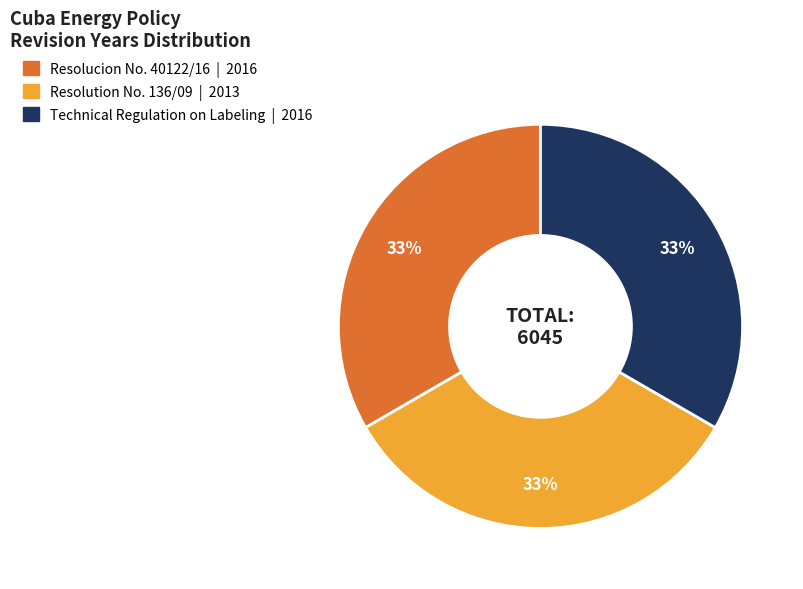

True or false: Technical Regulation on Labeling accounts for 33% of the total.

True